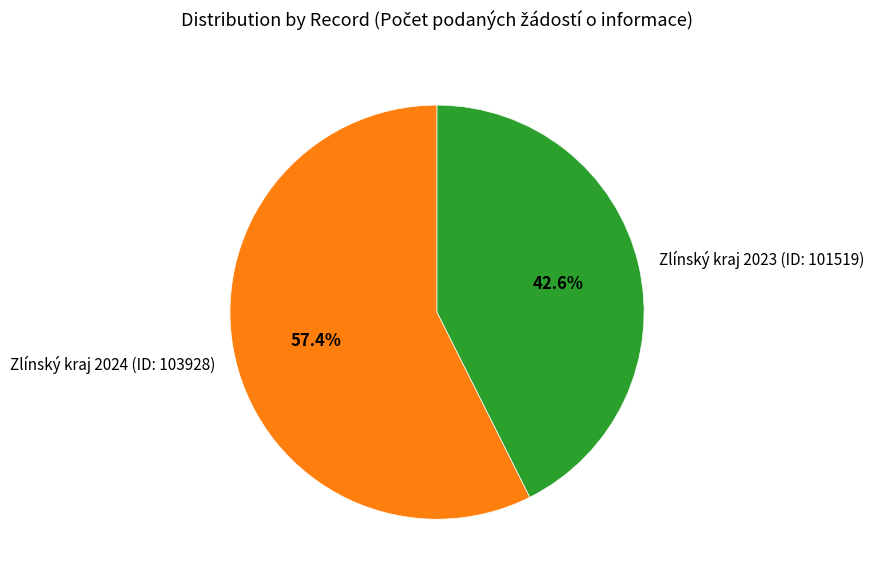

Combined, do Zlínský kraj 2023 (ID: 101519) and Zlínský kraj 2024 (ID: 103928) account for over 50%?

Yes